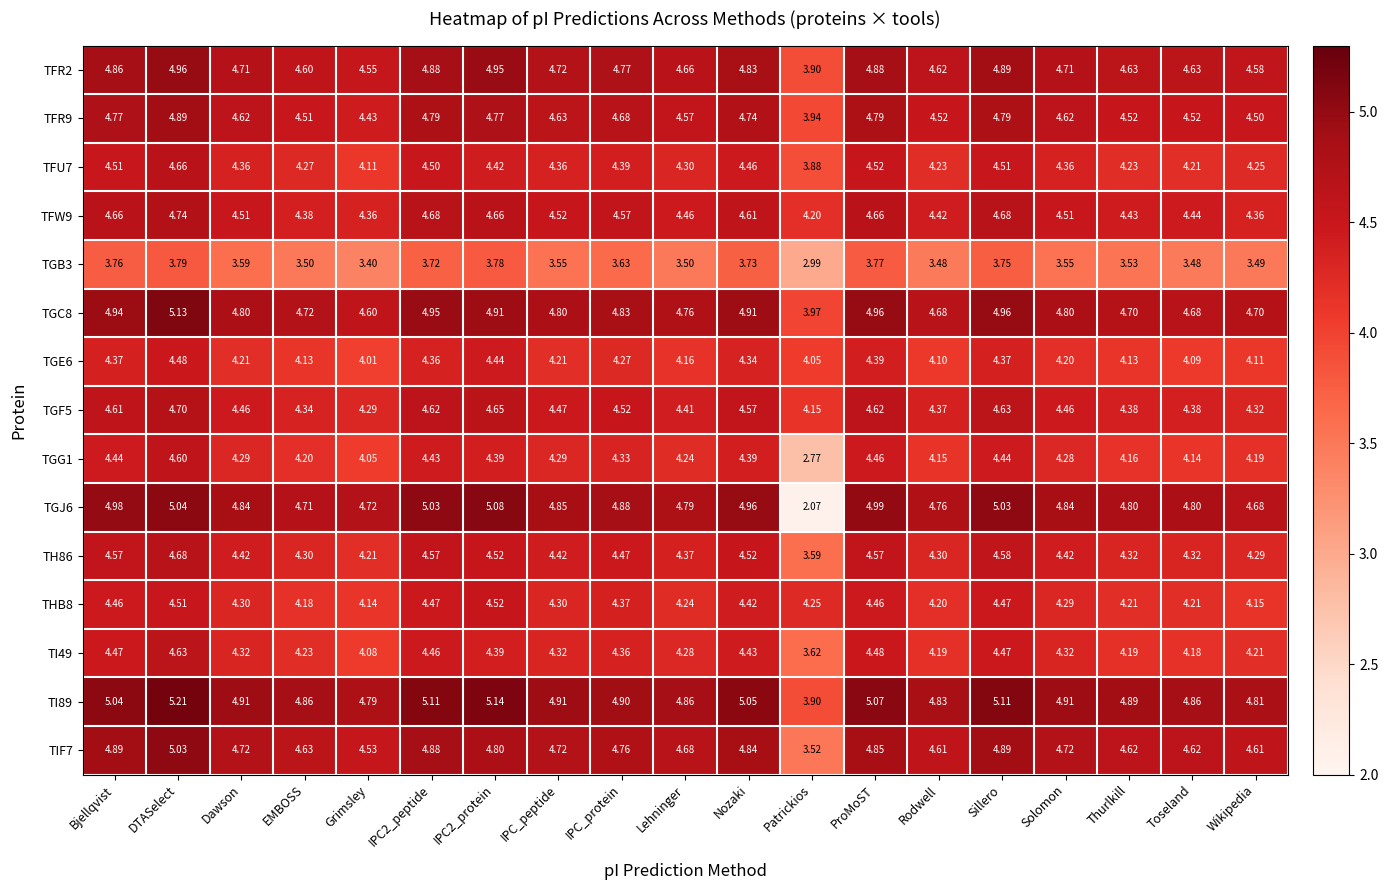

At which category is the sum across all series the highest?

DTASelect